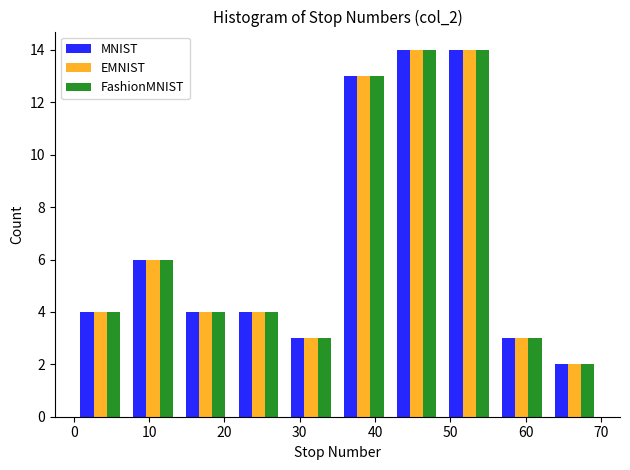

Reading left to right, transcribe this chart: for each range on the x-axis, give the height of each series' bar. The values are not printed on the chart, so give them approximately, as read against the axis.

0 to 7: MNIST=4	EMNIST=4	FashionMNIST=4
7 to 14: MNIST=6	EMNIST=6	FashionMNIST=6
14 to 21: MNIST=4	EMNIST=4	FashionMNIST=4
21 to 28: MNIST=4	EMNIST=4	FashionMNIST=4
28 to 35: MNIST=3	EMNIST=3	FashionMNIST=3
35 to 42: MNIST=13	EMNIST=13	FashionMNIST=13
42 to 49: MNIST=14	EMNIST=14	FashionMNIST=14
49 to 56: MNIST=14	EMNIST=14	FashionMNIST=14
56 to 63: MNIST=3	EMNIST=3	FashionMNIST=3
63 to 70: MNIST=2	EMNIST=2	FashionMNIST=2